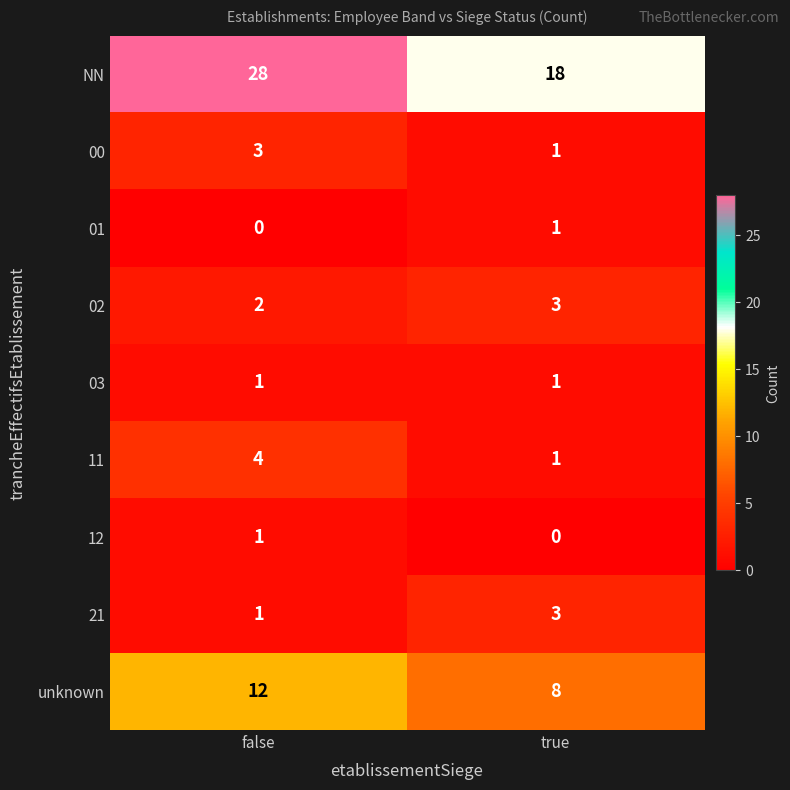

At which category does the chart reach its peak across all series?

false